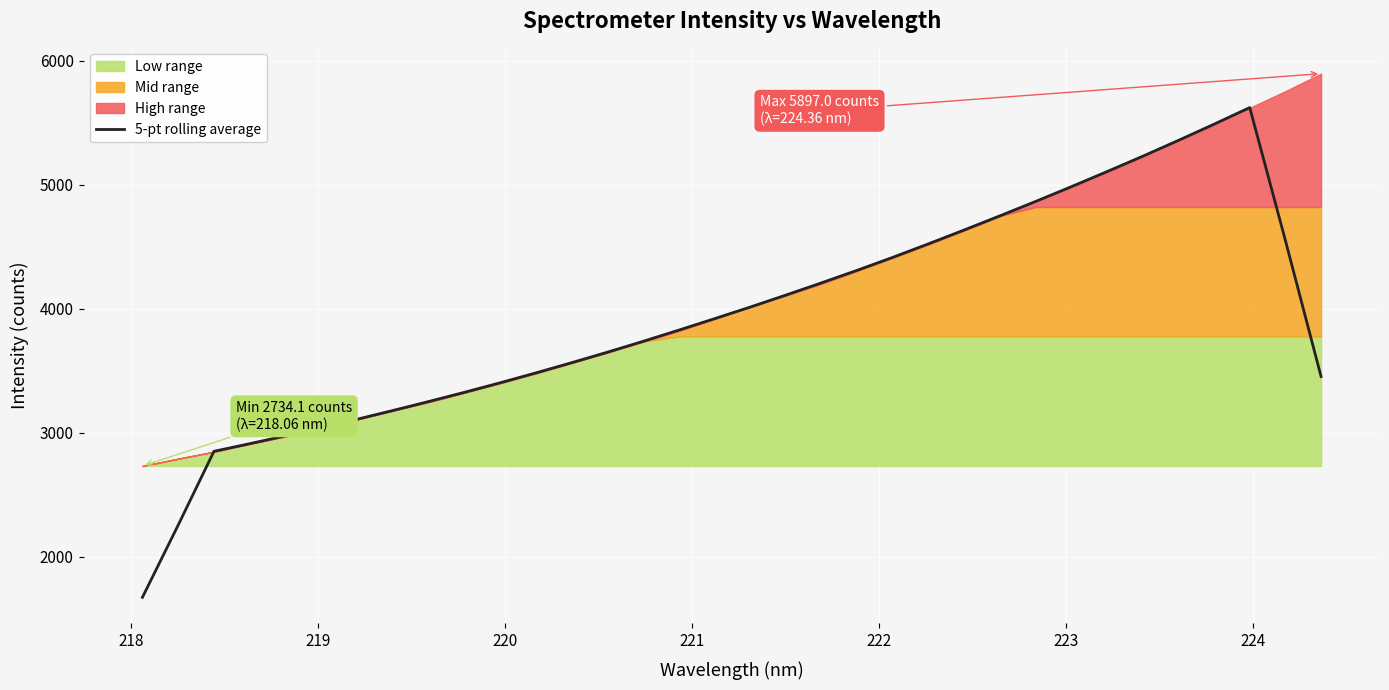

What is the highest value of the 5-pt rolling average series?

5623.3